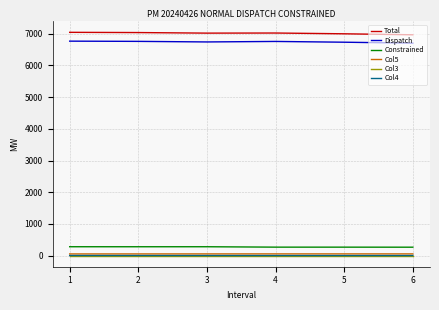

True or false: Total and Constrained cross at least once.

False